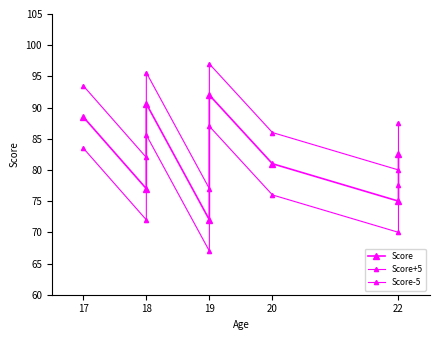

At which label does Score first exceed 82?

17